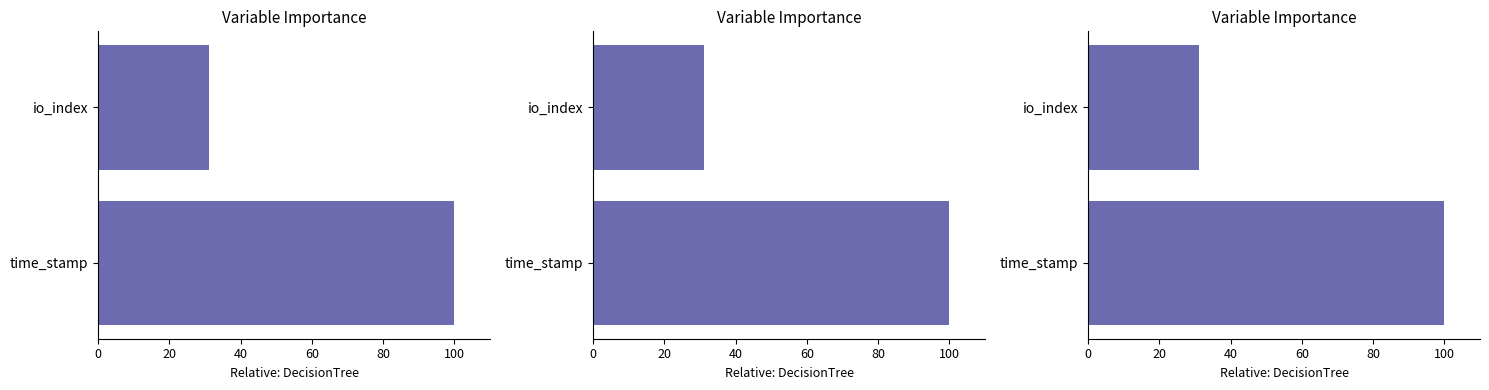

Are the bars grouped side by side (vs. stacked)?

No